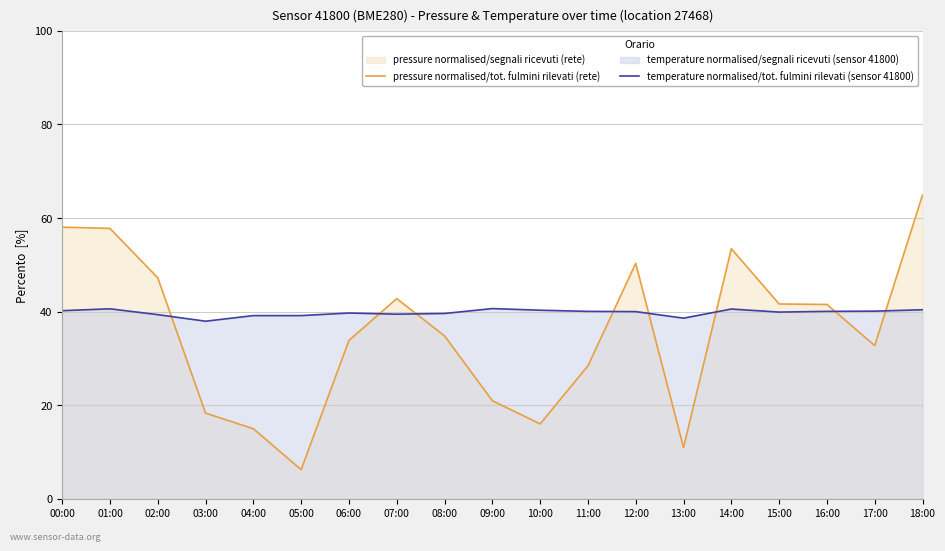

What position from the right is 03:00?

16